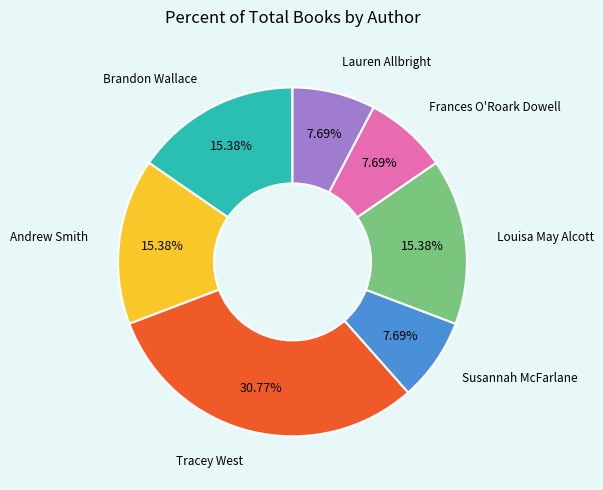

What is the ratio of the value at Andrew Smith to the value at Tracey West?

0.5